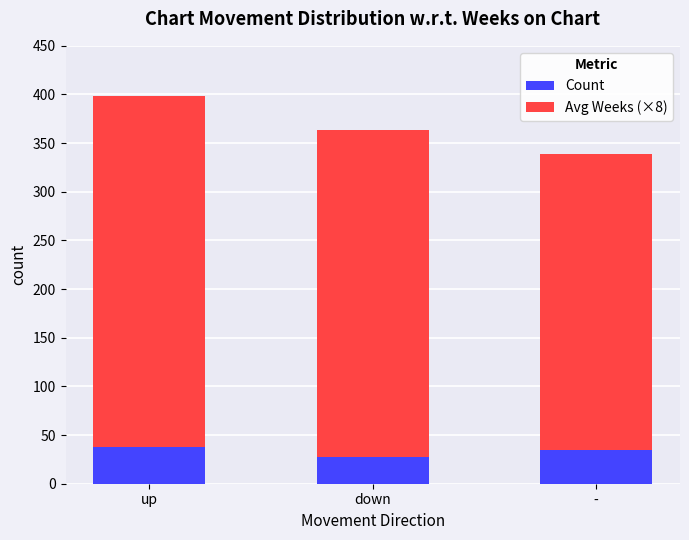

What is the maximum value for Count?

38